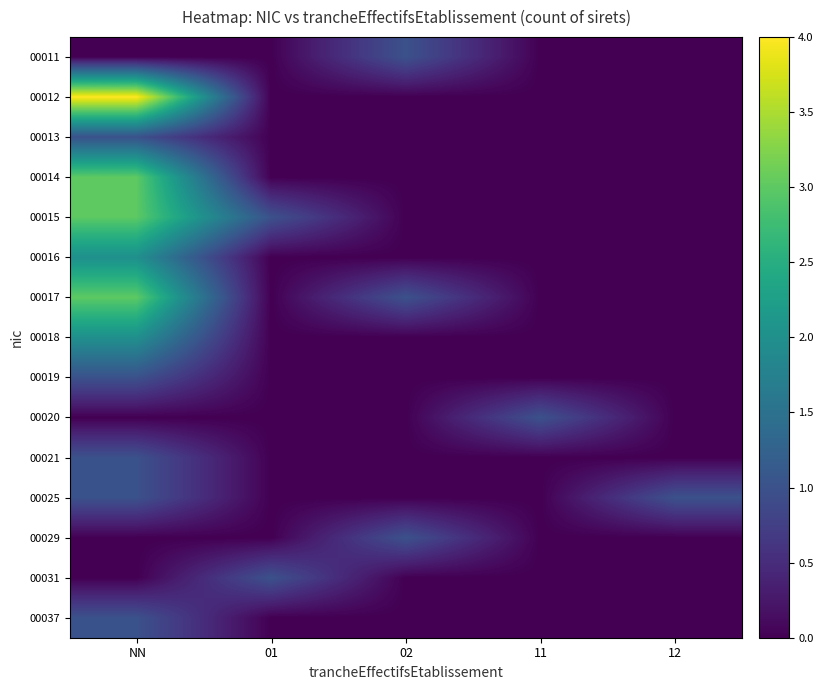

What is the total value across all series at 01?

2